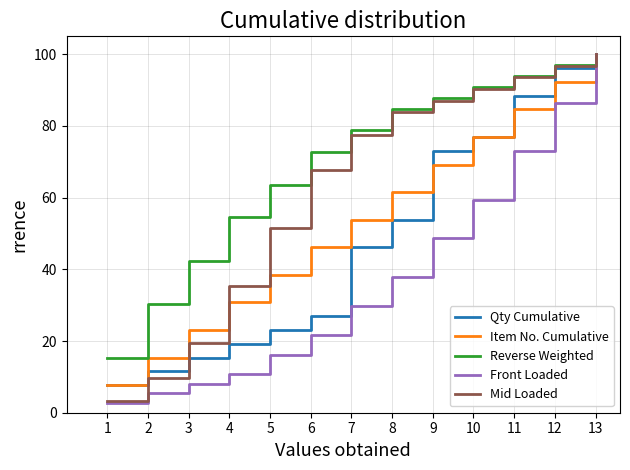

At which label does Mid Loaded reach its peak?

13